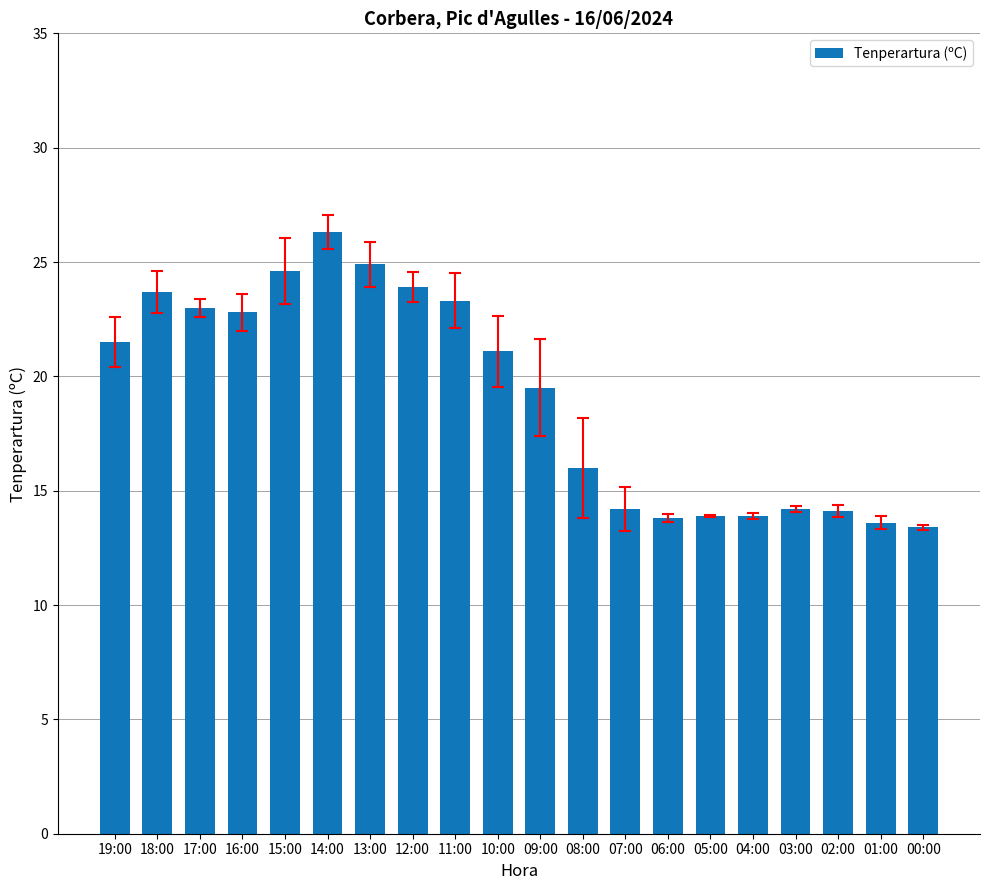

What is the label of the 18th bar from the left?

02:00